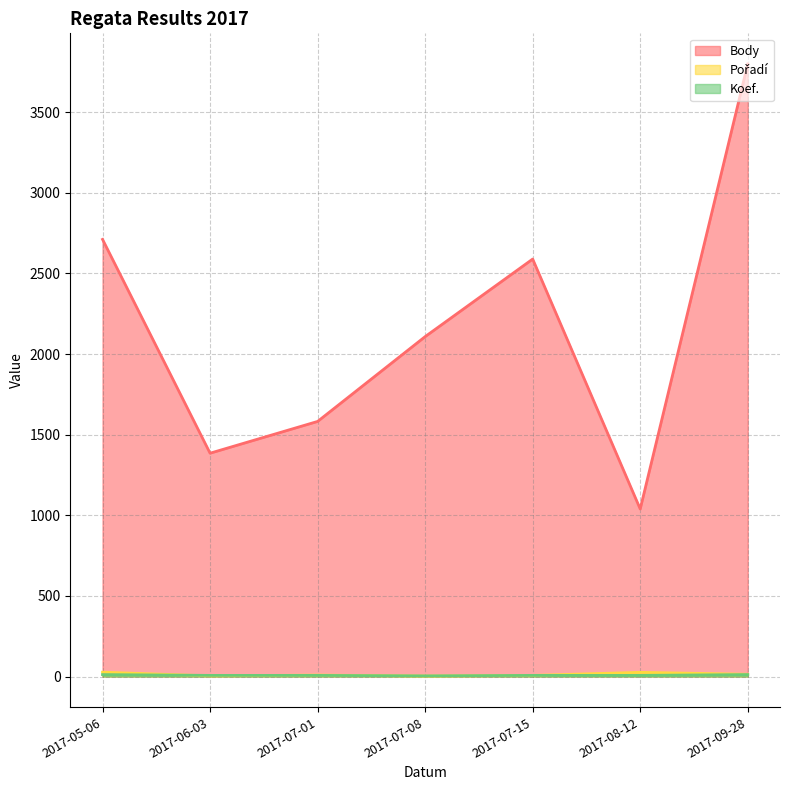

At which label is Koef. closest to 8?

2017-06-03